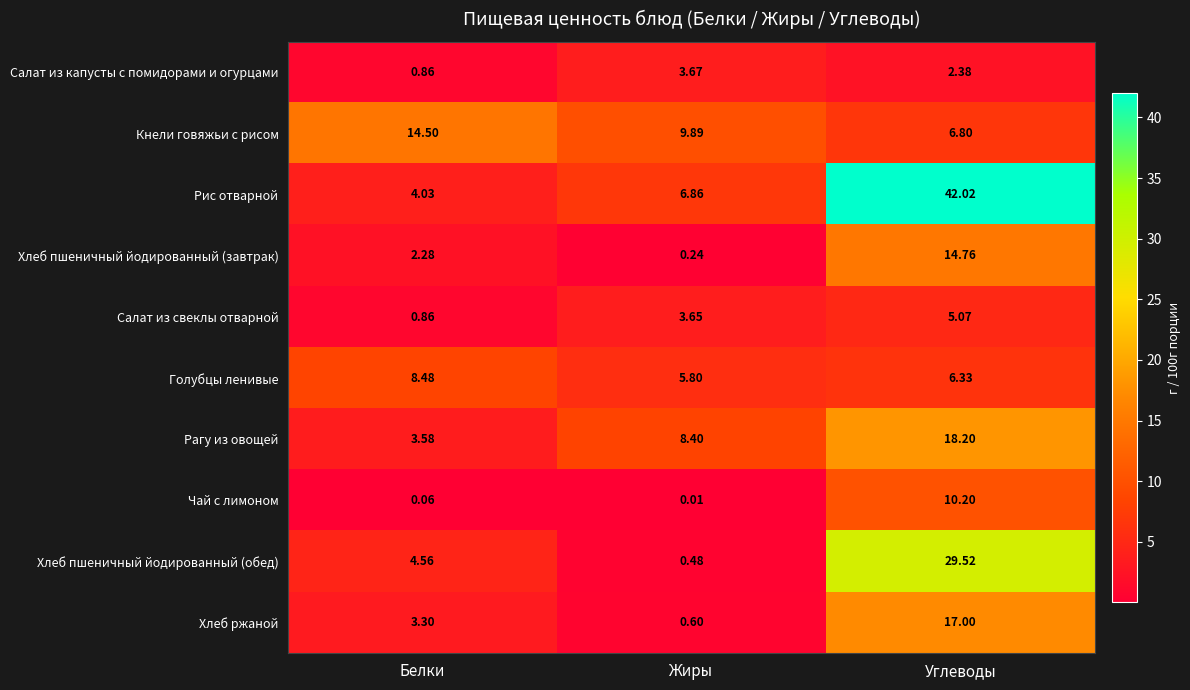

Which series has the largest range (max minus min)?

Рис отварной